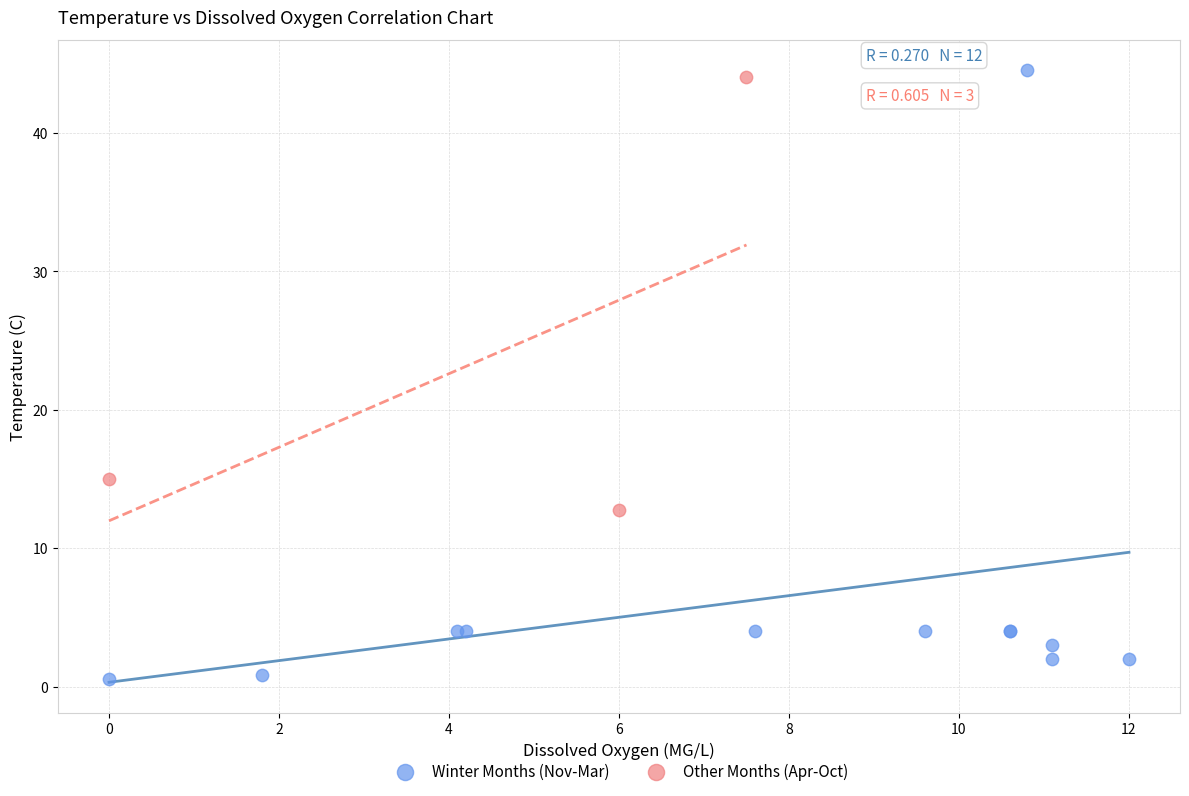

Which series contains the lowest Y value?

Winter Months (Nov-Mar)